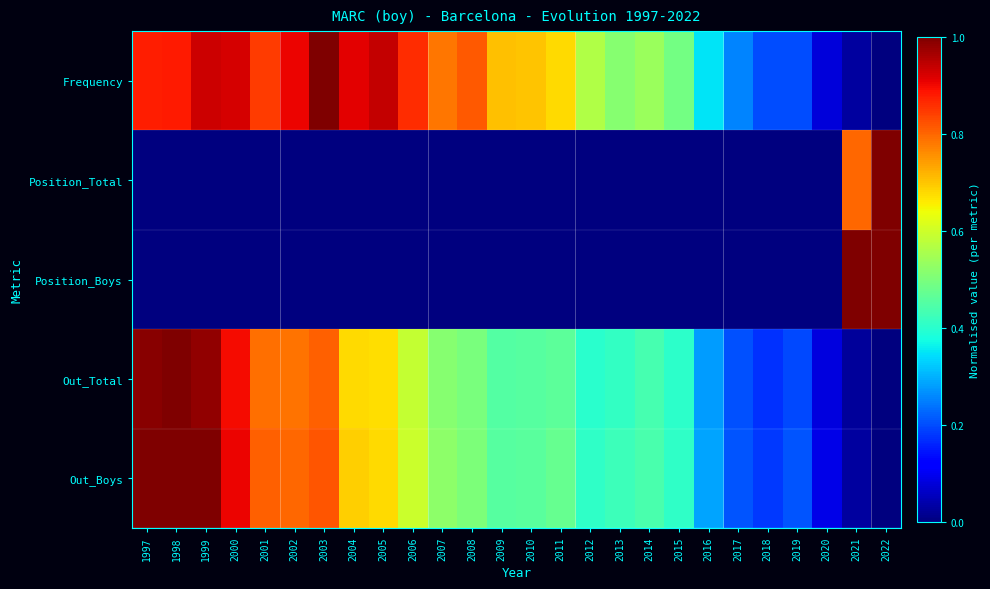

Count the number of data series in this chart.

5